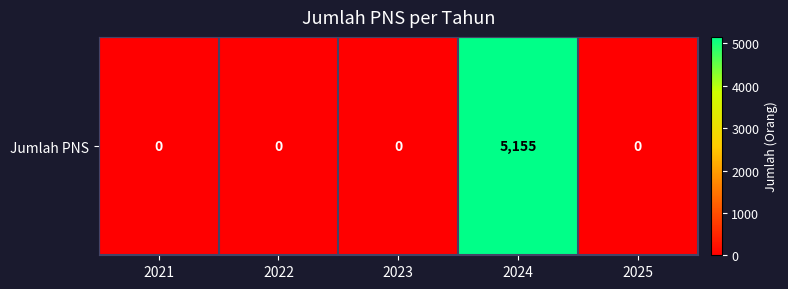

Rank the categories by value from highest to lowest.

2024, 2021, 2022, 2023, 2025